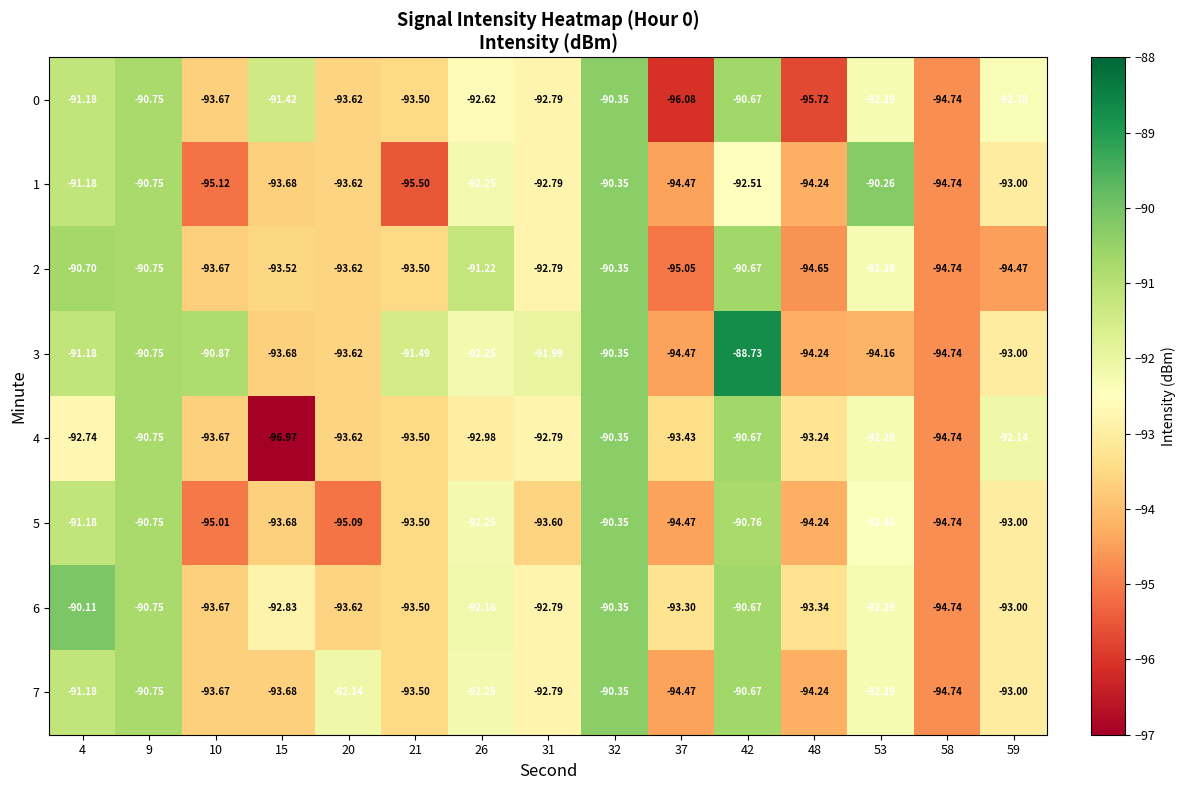

Is the value of 2 at 9 greater than the value of 7 at 53?

Yes